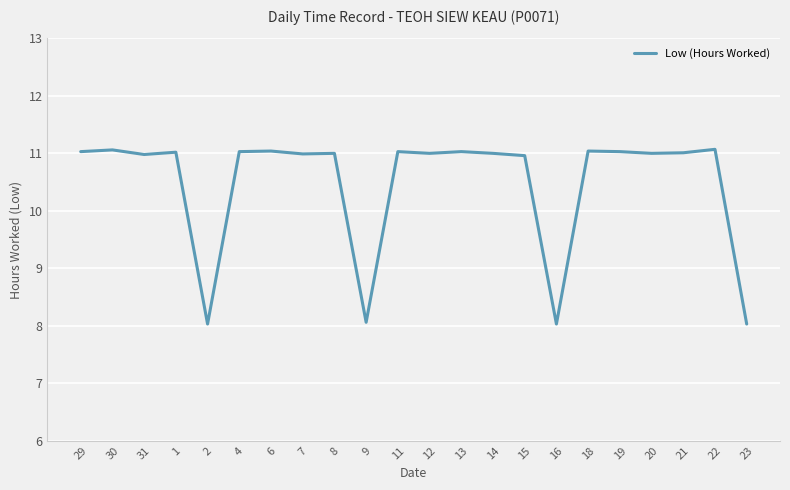

What is the smallest value displayed?

8.0